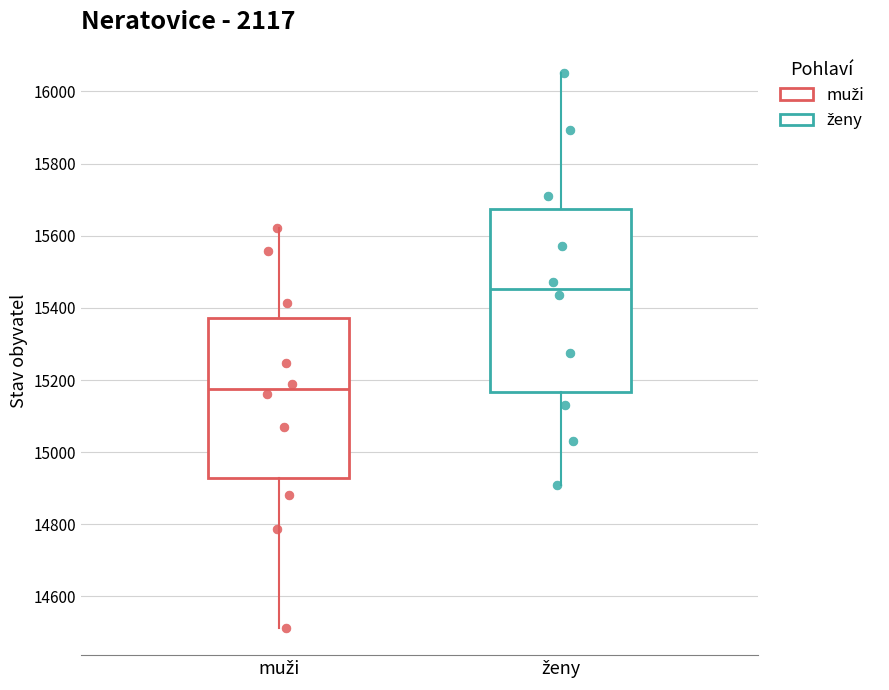

Reading left to right, read every box against the y-axis: the position of its median line, the range the box covers, and the ends of its whiskers. The values are not printed on the chart, so give them approximately, as read against the axis.

muži: median 15180, box 14920 to 15380, whiskers 14520 to 15620
ženy: median 15460, box 15160 to 15680, whiskers 14900 to 16060